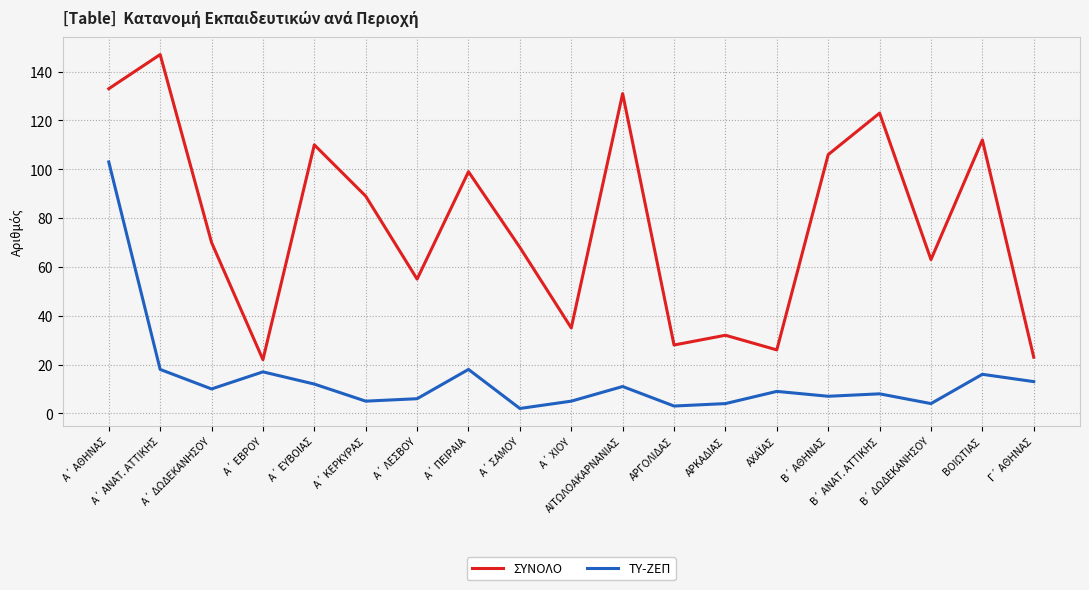

What is the highest value of the ΣΥΝΟΛΟ series?

147